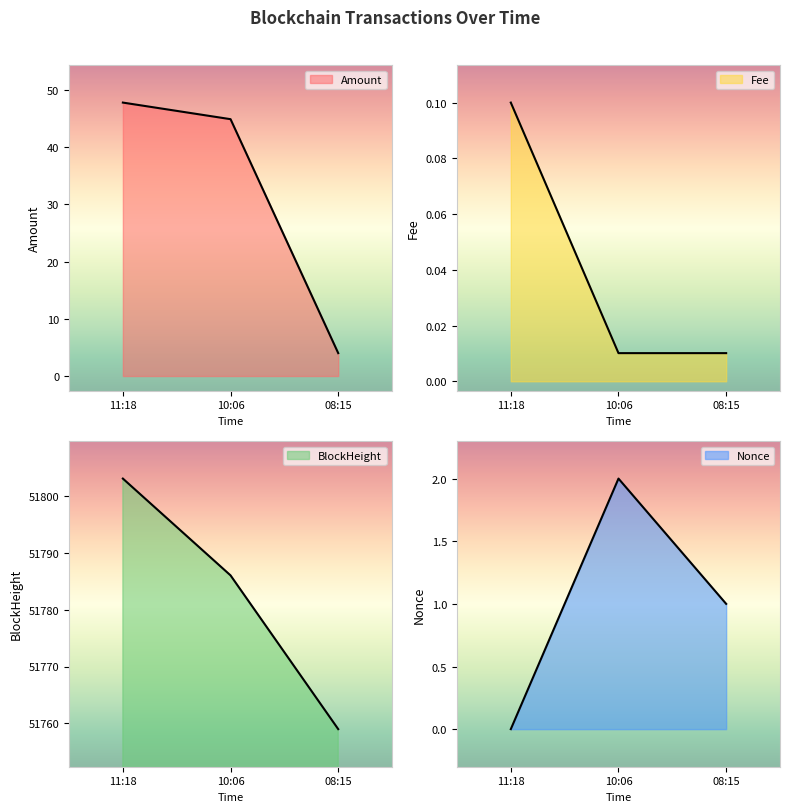

Which has a higher value, 11:18 or 08:15?

11:18